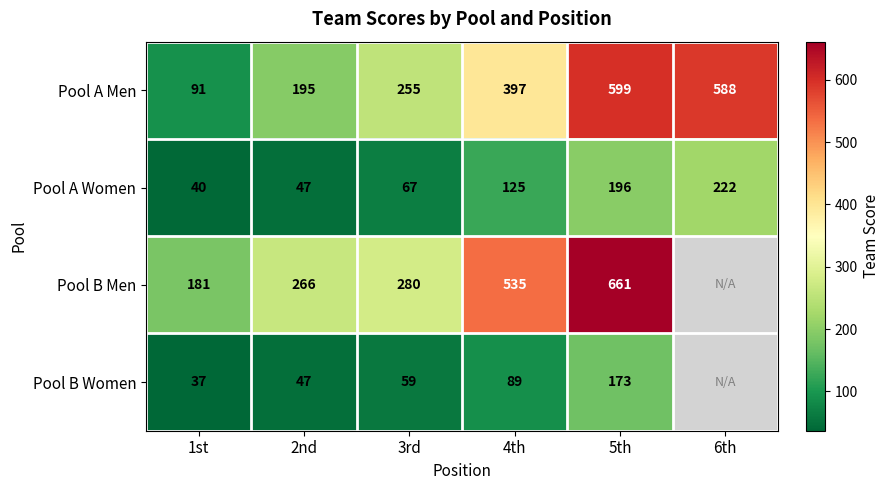

At 1st, list the series in order from smallest to largest.

Pool B Women, Pool A Women, Pool A Men, Pool B Men